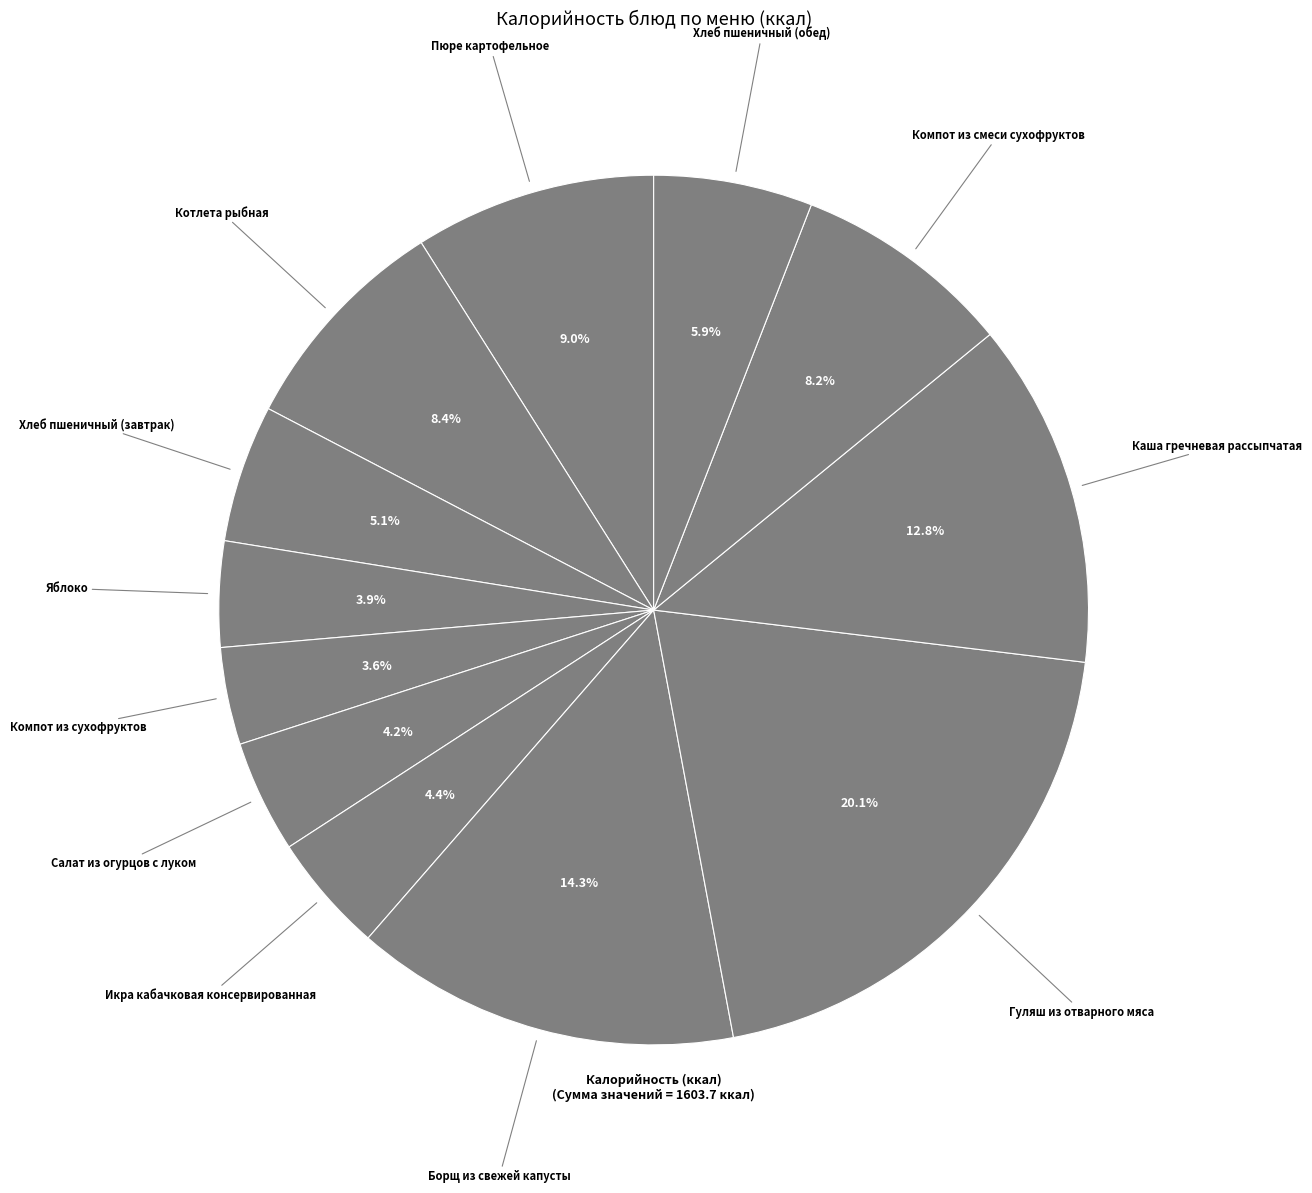

How many segments does this pie chart have?

12